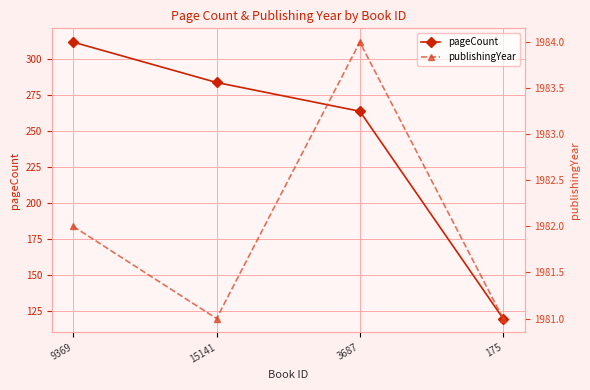

List the labels in order of publishingYear value, largest first.

3687, 9369, 15141, 175